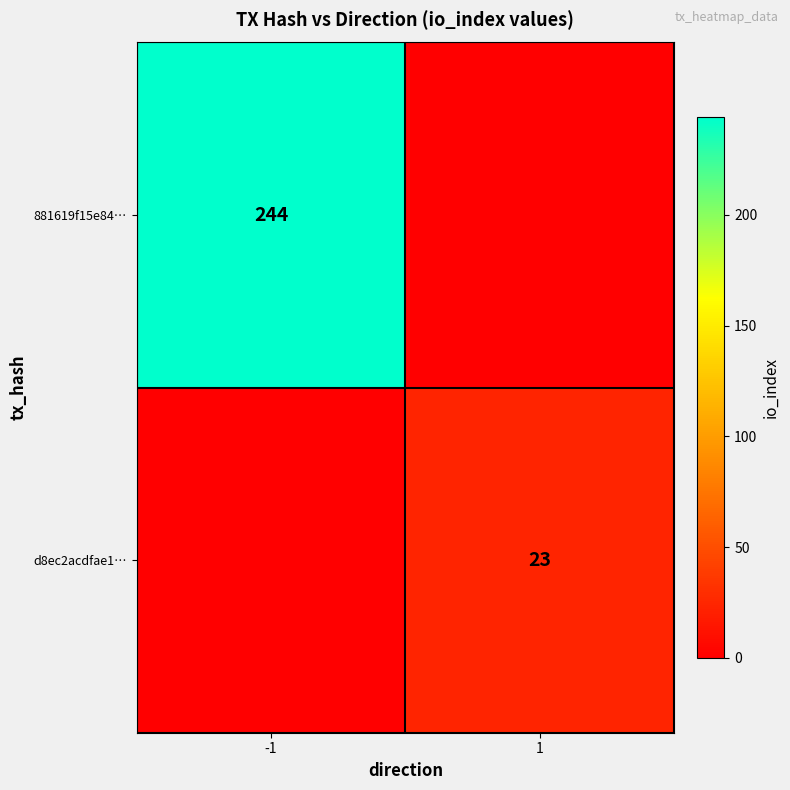

True or false: 881619f15e84… has a value of 244 at -1.

True